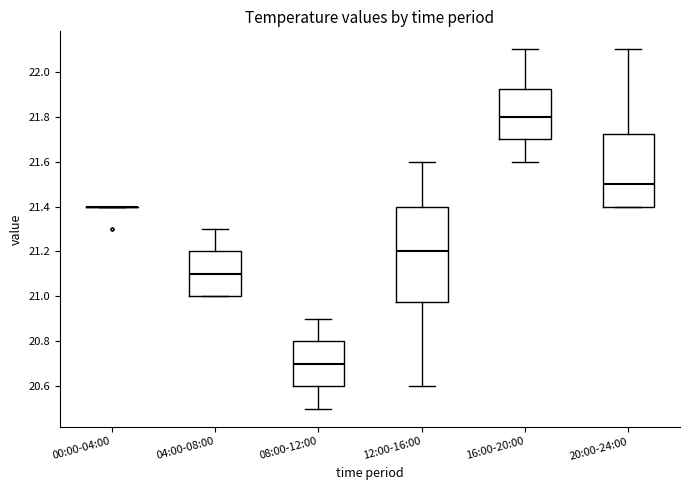

Reading left to right, read every box against the y-axis: the position of its median line, the range the box covers, and the ends of its whiskers. The values are not printed on the chart, so give them approximately, as read against the axis.

00:00-04:00: box collapsed to a line at 21.40, whiskers 21.40 to 21.40
04:00-08:00: median 21.10, box 21.00 to 21.20, whiskers 21.00 to 21.30
08:00-12:00: median 20.70, box 20.60 to 20.80, whiskers 20.50 to 20.90
12:00-16:00: median 21.20, box 20.98 to 21.40, whiskers 20.60 to 21.60
16:00-20:00: median 21.80, box 21.70 to 21.92, whiskers 21.60 to 22.10
20:00-24:00: median 21.50, box 21.40 to 21.72, whiskers 21.40 to 22.10